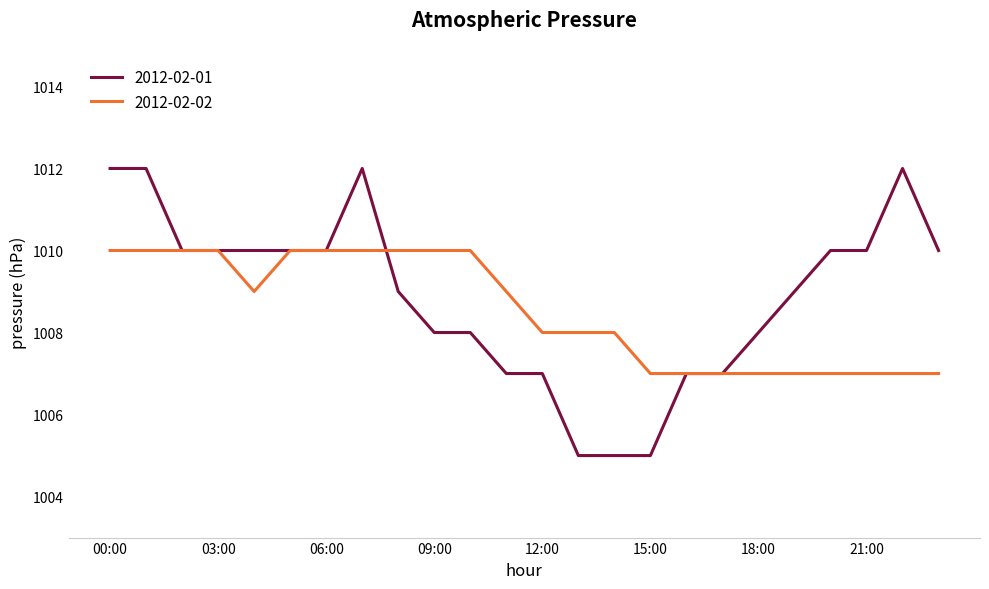

Which series has the largest range (max minus min)?

2012-02-01